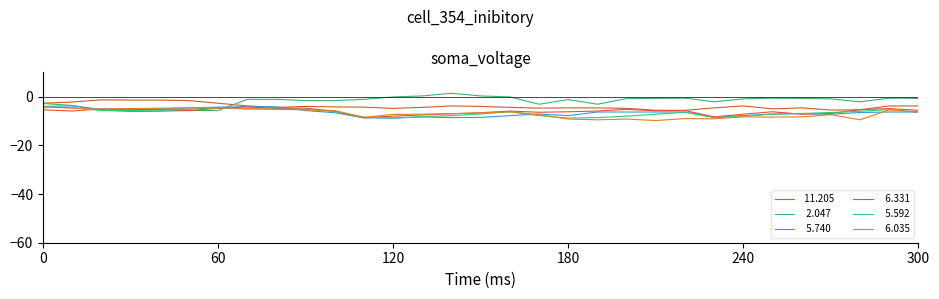

How many lines are shown in the chart?

6